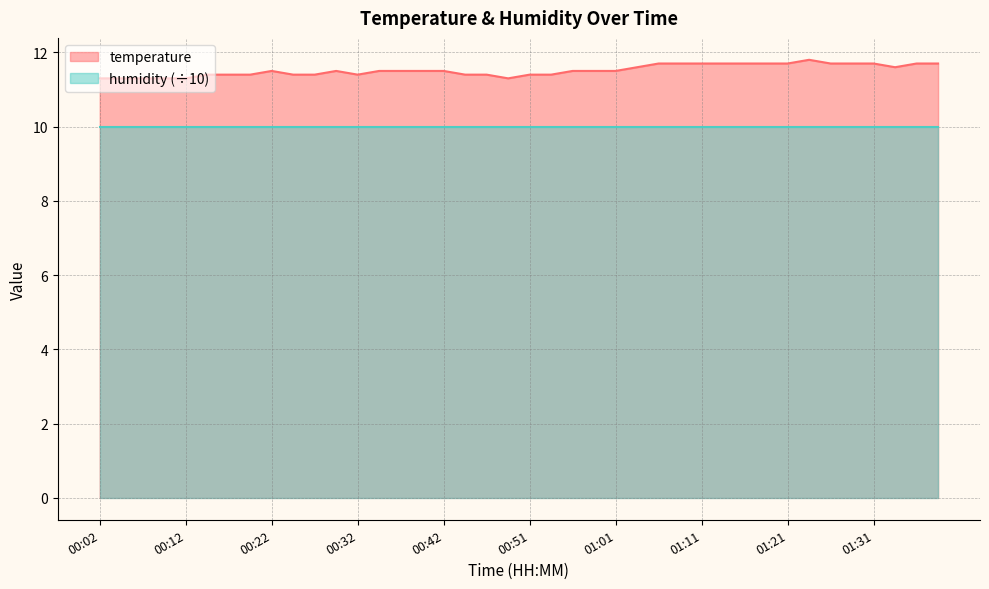

Rank the categories by value from lowest to highest.

00:02, 00:05, 00:07, 00:10, 00:12, 00:49, 00:15, 00:17, 00:20, 00:24, 00:27, 00:32, 00:44, 00:47, 00:51, 00:54, 00:22, 00:29, 00:34, 00:37, 00:39, 00:42, 00:56, 00:59, 01:01, 01:04, 01:33, 01:06, 01:09, 01:11, 01:14, 01:16, 01:19, 01:21, 01:26, 01:29, 01:31, 01:36, 01:38, 01:24